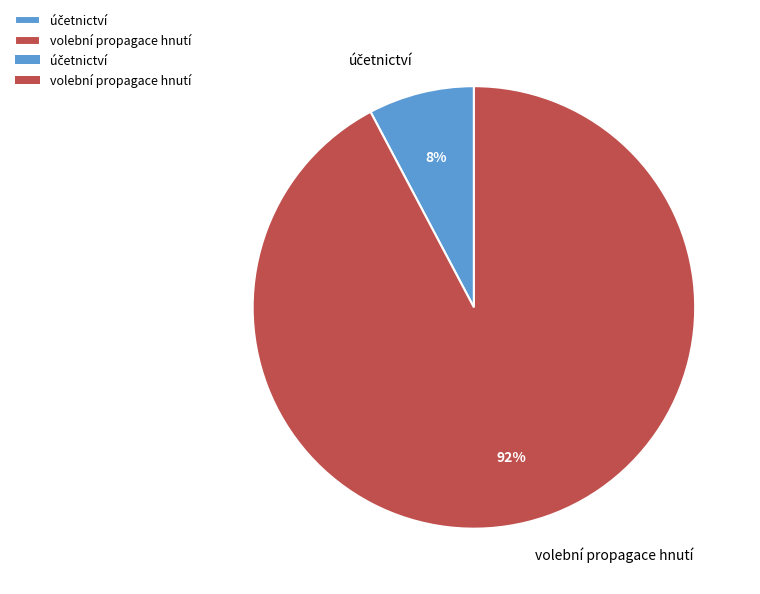

What percentage is the volební propagace hnutí slice, to the nearest percent?

92%